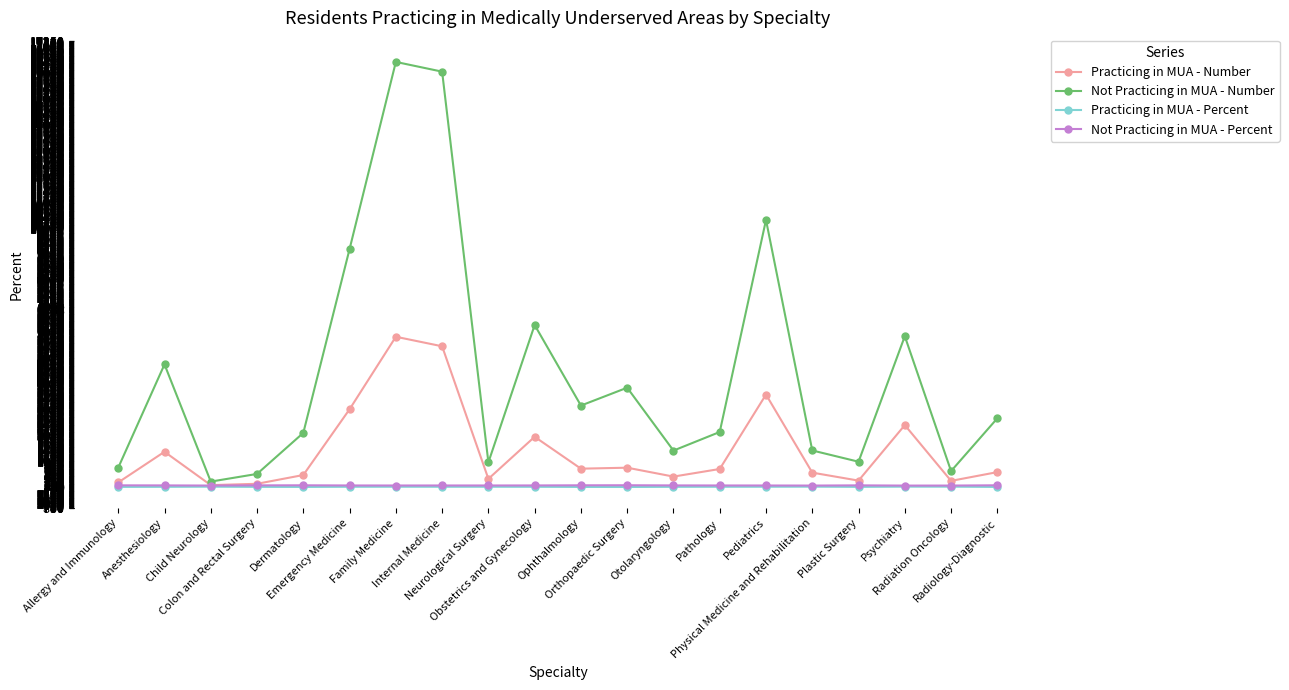

In Not Practicing in MUA - Number, how many points are lower than both neighbors (excluding endpoints)?

6